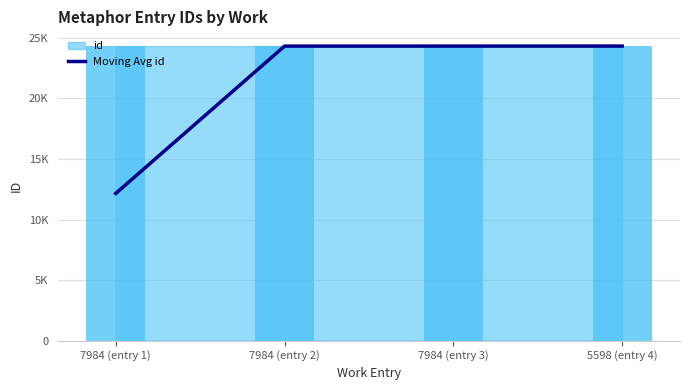

Rank the categories by value from highest to lowest.

5598 (entry 4), 7984 (entry 3), 7984 (entry 2), 7984 (entry 1)